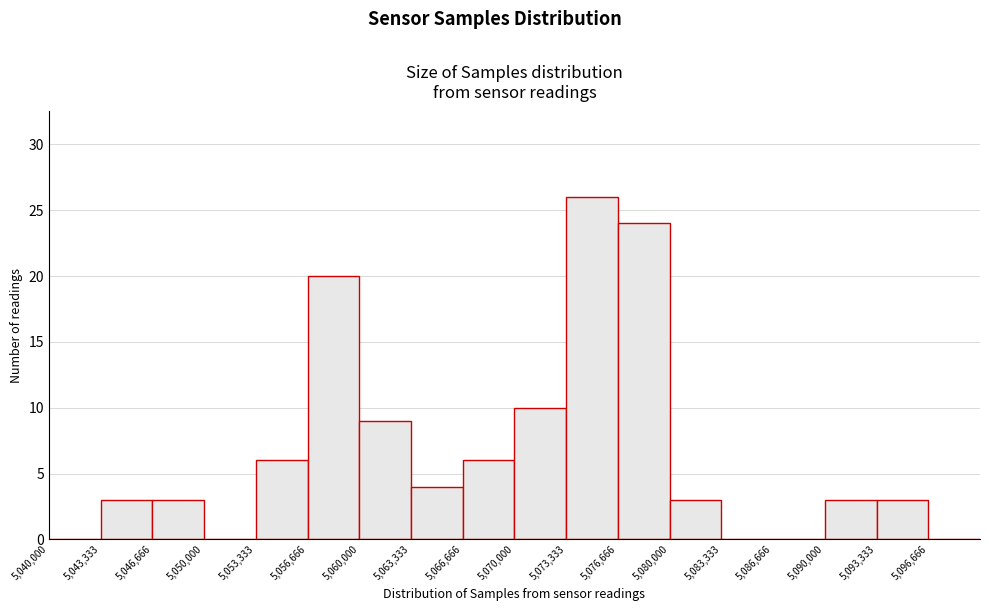

Which range on the x-axis has the tallest bar?

5073500 to 5076500